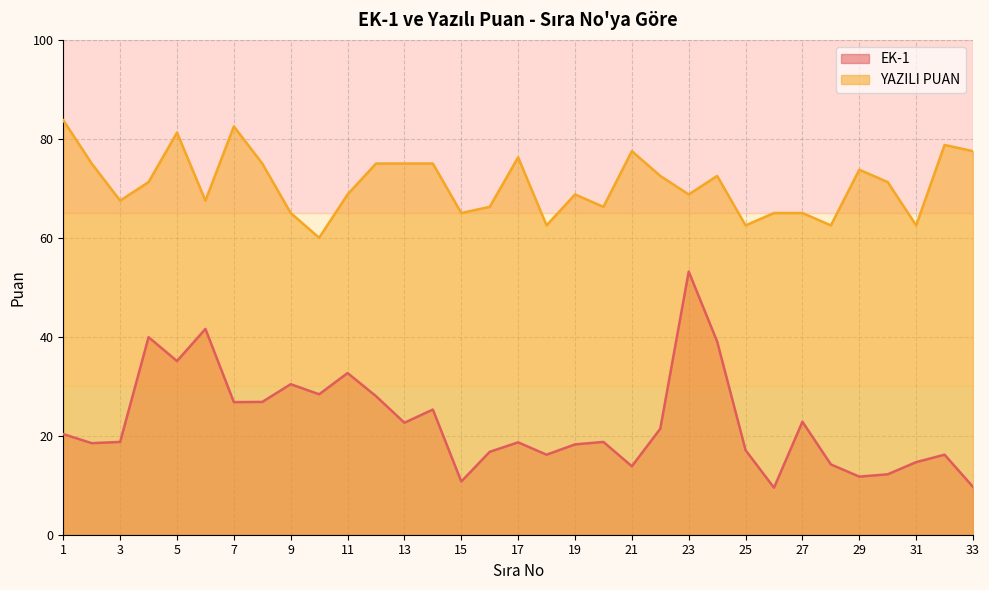

The value of EK-1 at 10 is 28.4. True or false?

True